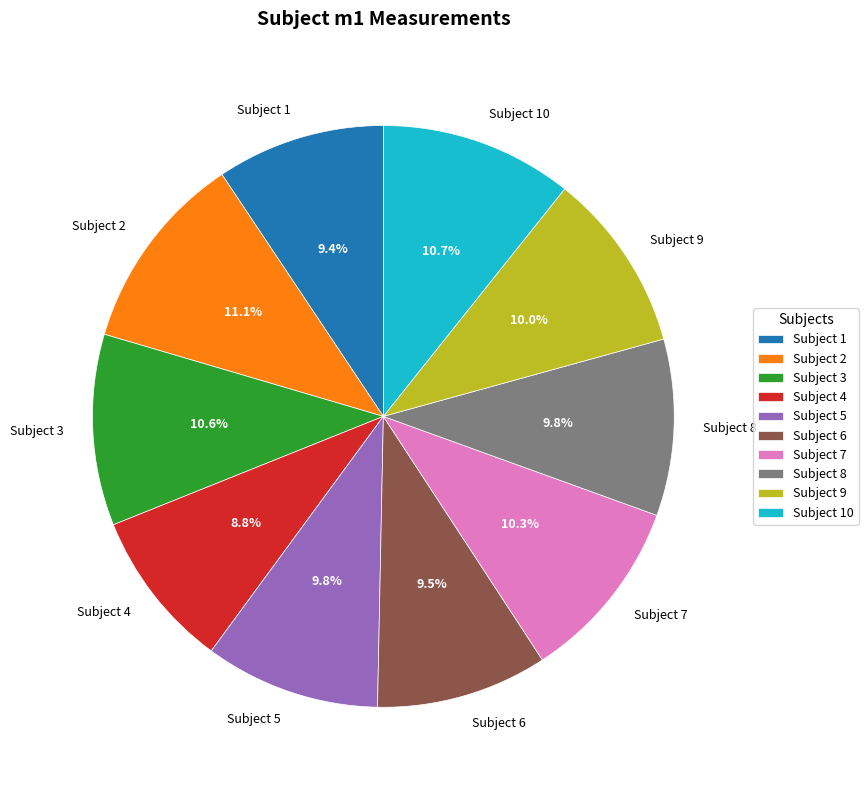

Which has a higher value, Subject 2 or Subject 9?

Subject 2